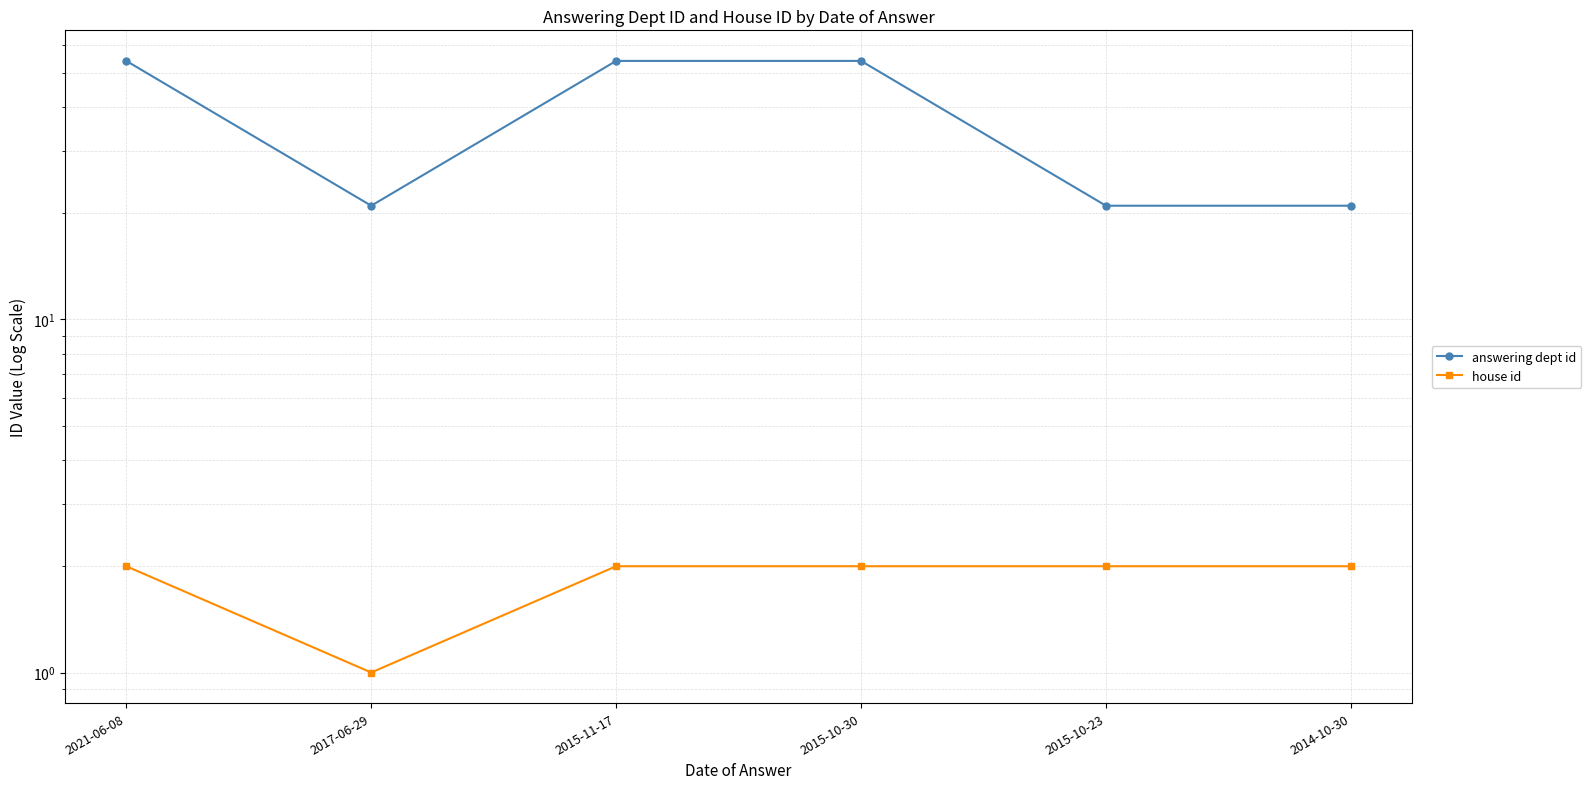

What is the difference between the highest and lowest values at 2015-11-17?

52